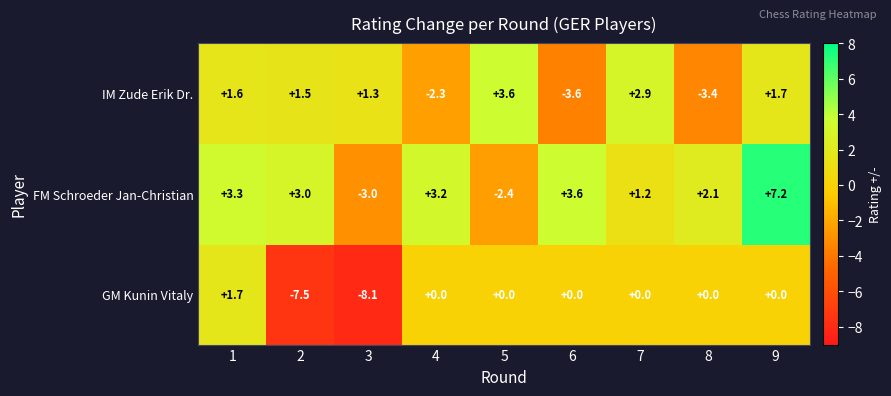

Which label corresponds to the largest value in the chart?

9